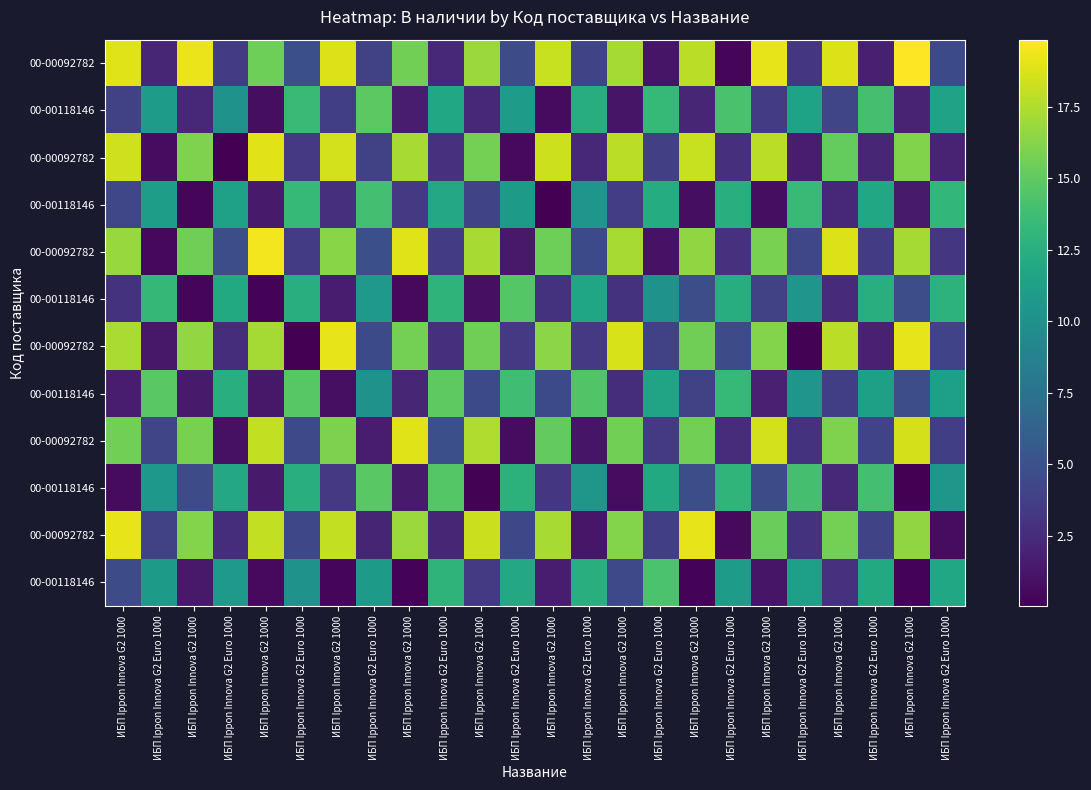

What is the spread (max minus min) of values at ИБП Ippon Innova G2 1000?

18.5